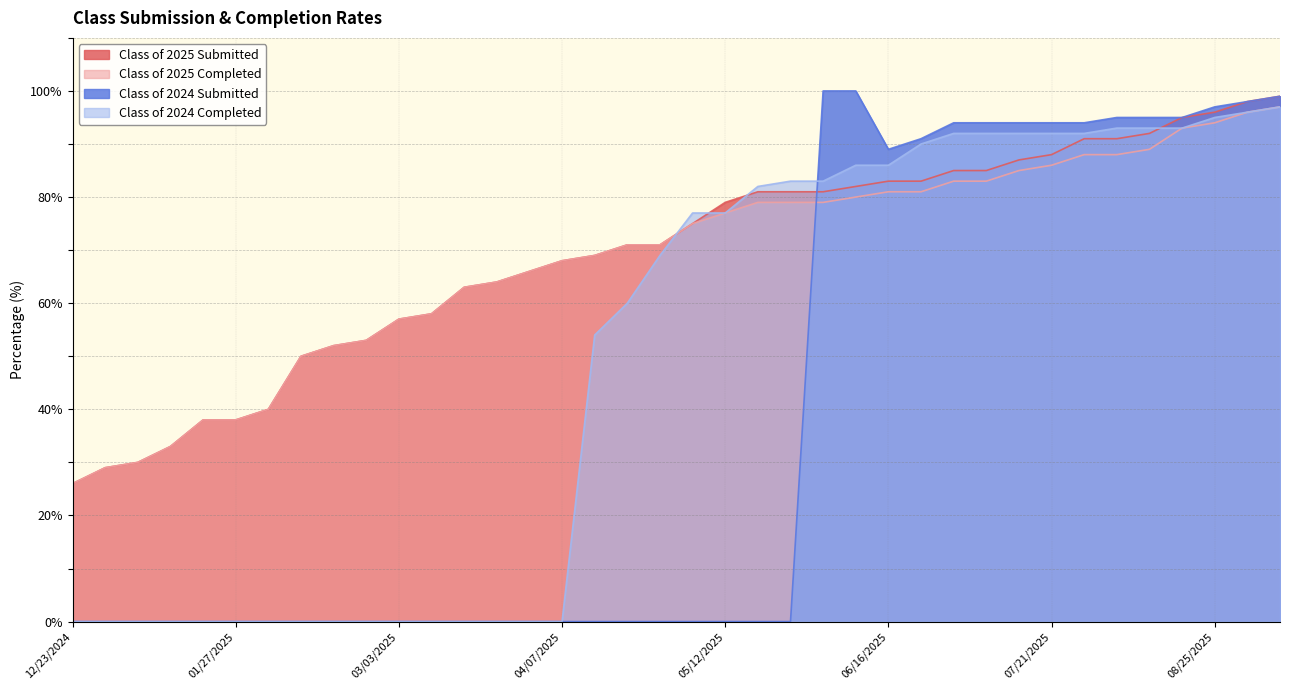

At how many categories does at least one series exceed 83?

15